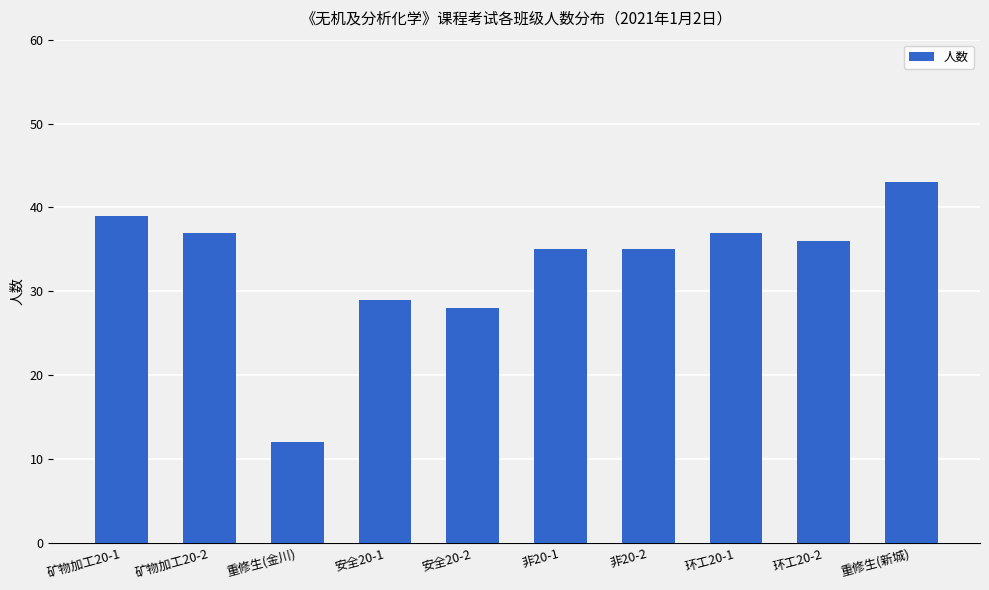

What is the difference between the values at 重修生(金川) and 重修生(新城)?

31